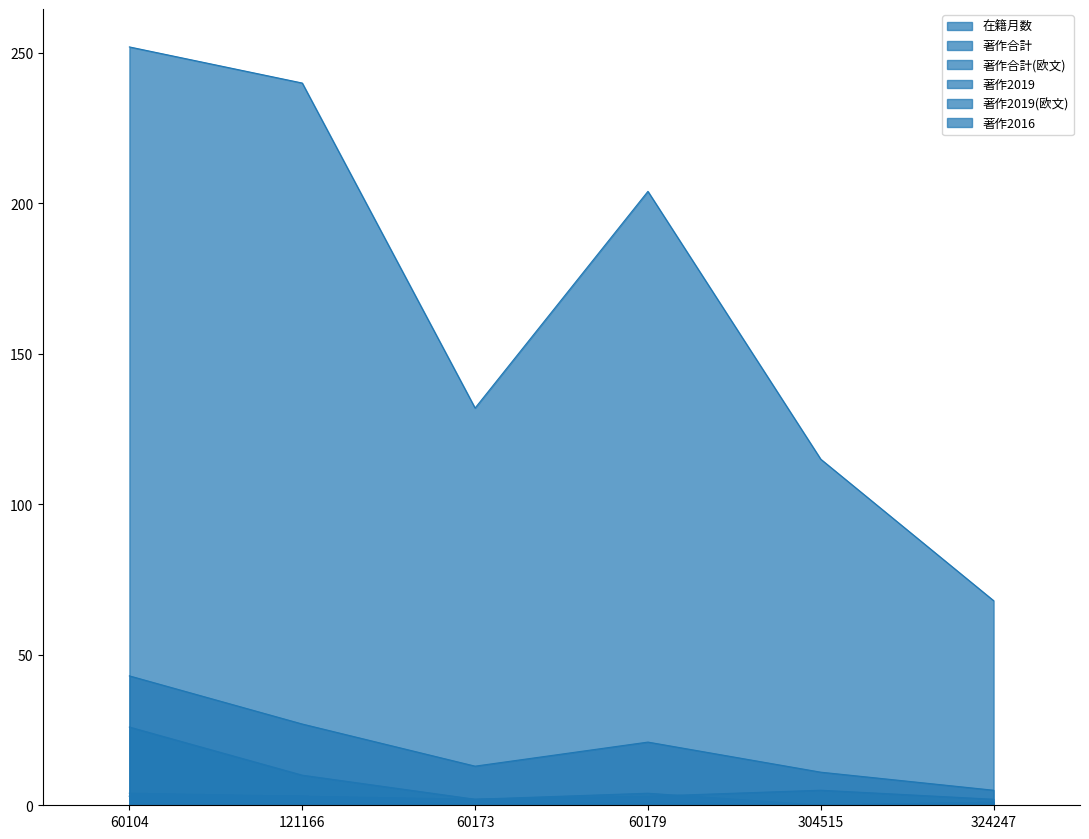

Which series has the largest total across all categories?

在籍月数